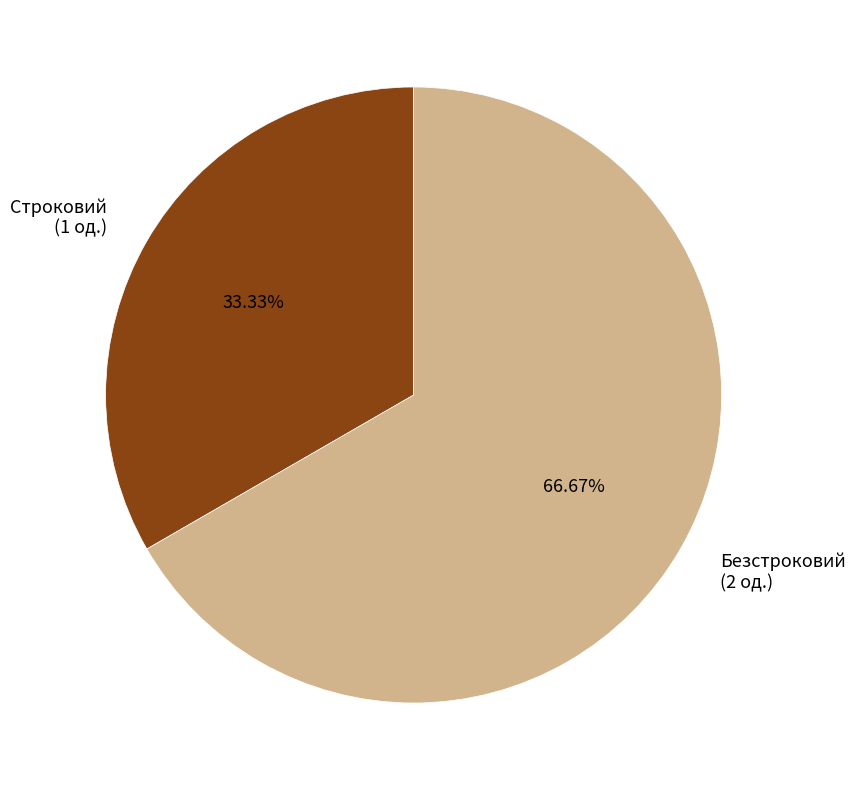

Do Строковий and Безстроковий together represent more than half of the pie?

Yes